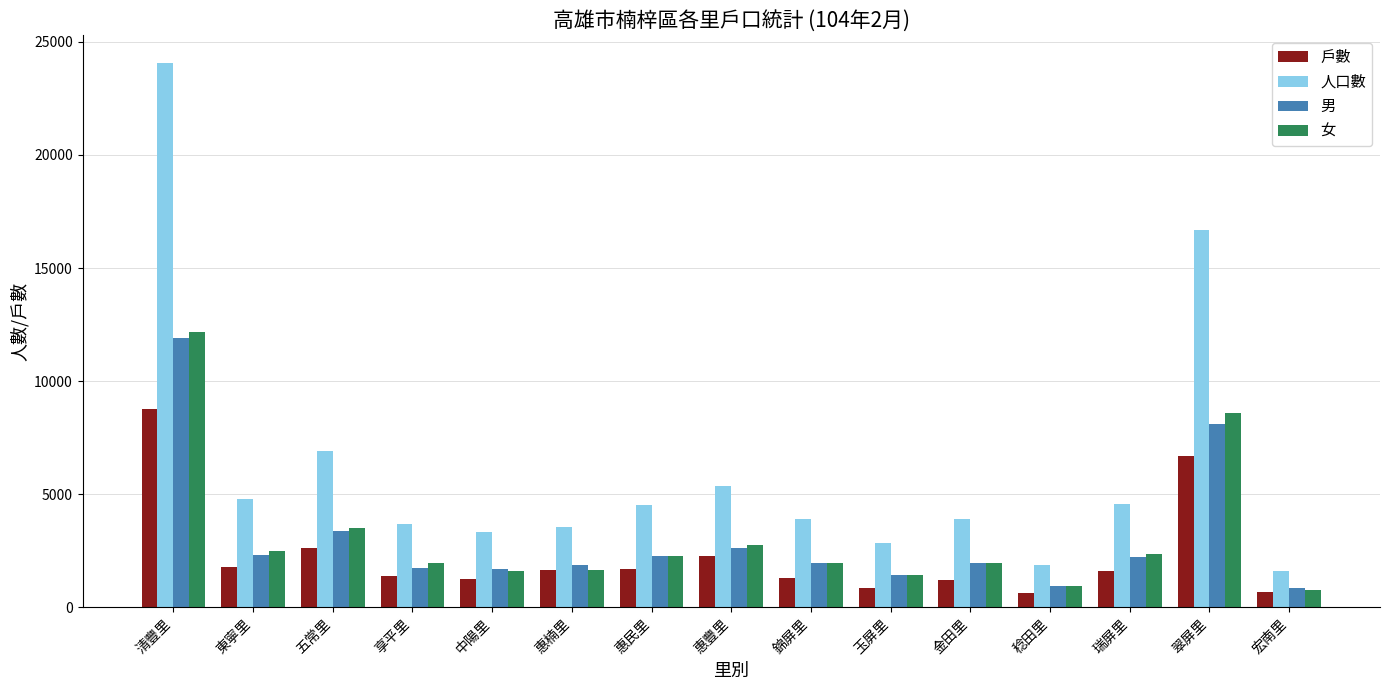

The 戶數 series shows 2764 at 翠屏里. True or false?

False